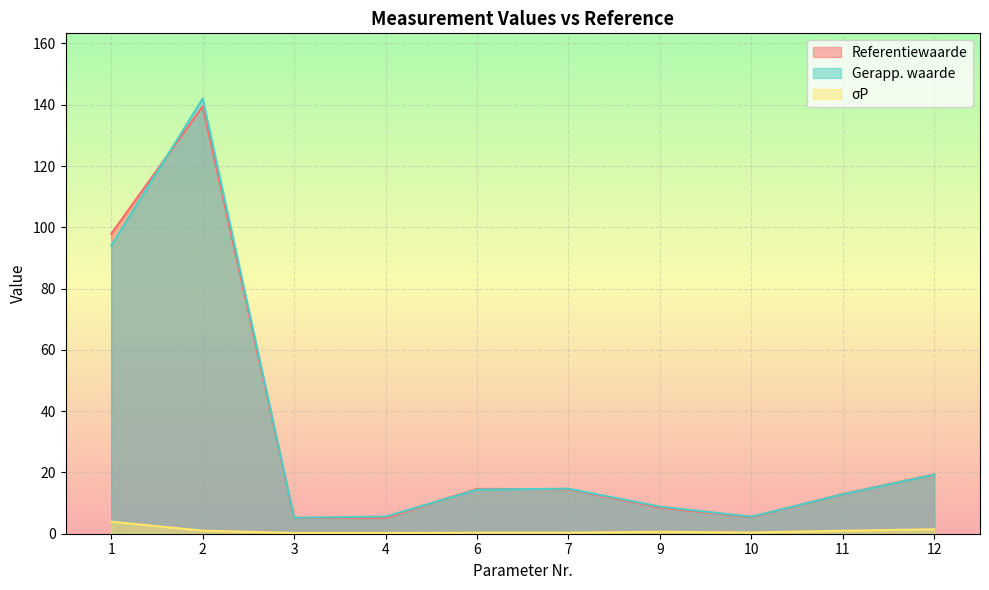

Which has a higher value, 9 or 3?

9